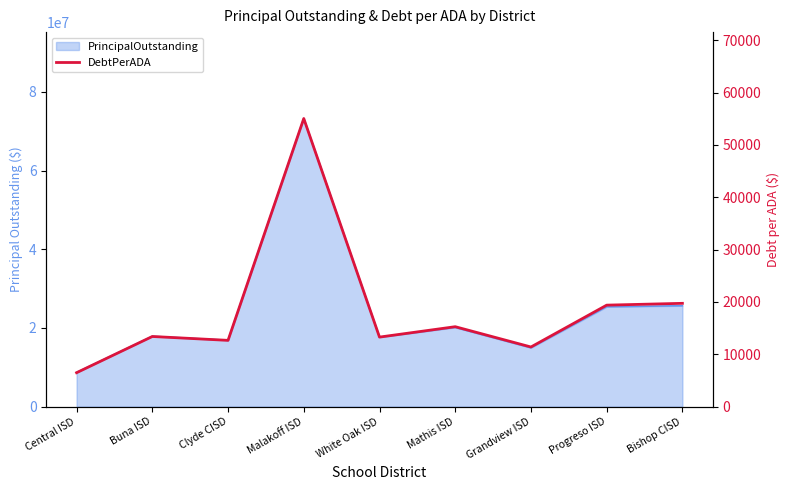

What is the ratio of the value at Malakoff ISD to the value at Buna ISD?

4.1